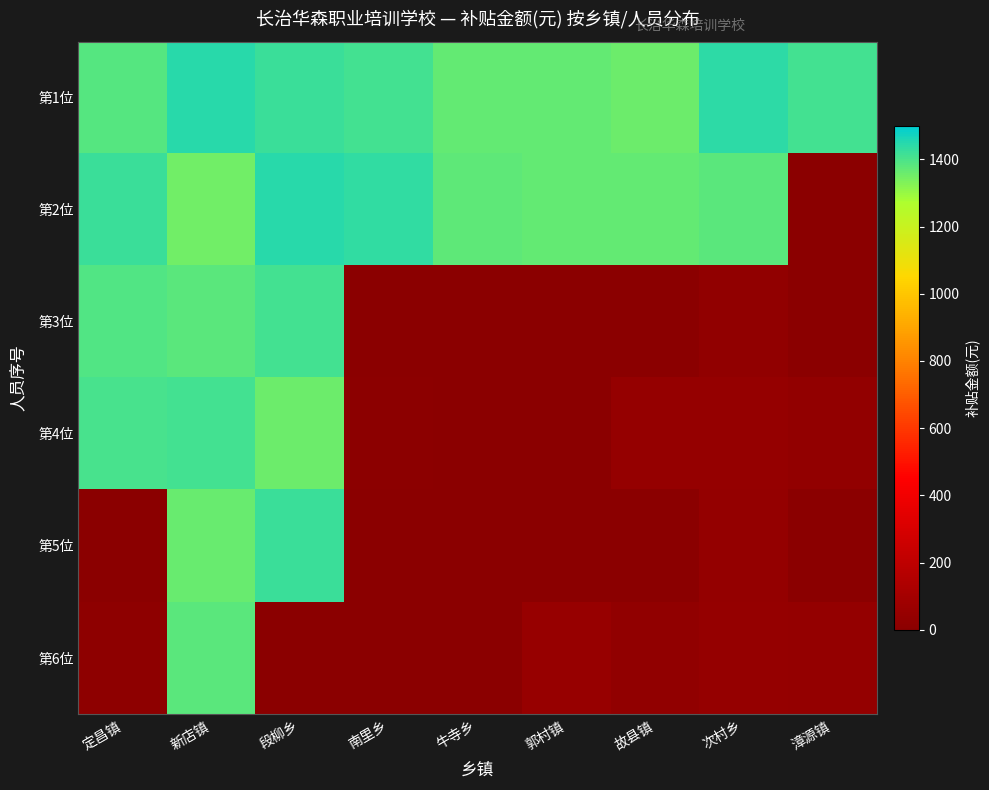

Which label corresponds to the largest value in the chart?

段柳乡